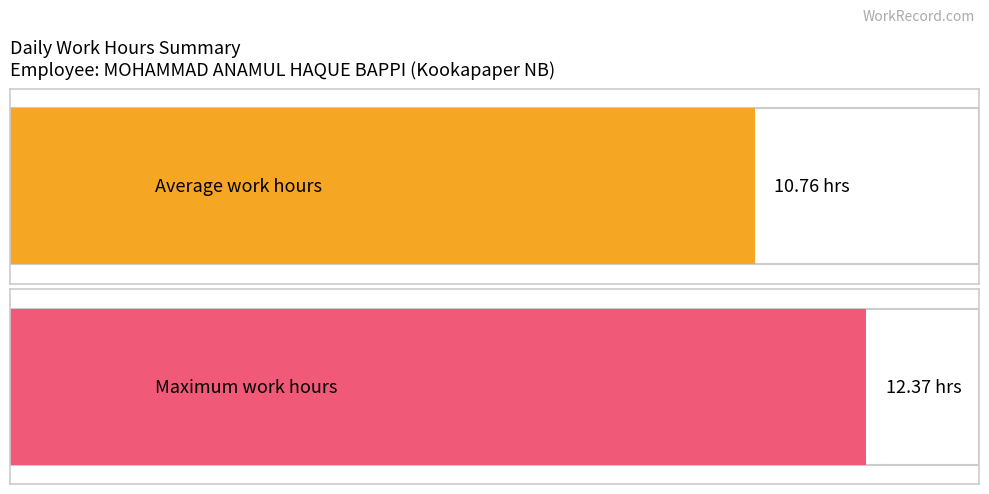

The value at 27 is 6.9. True or false?

False